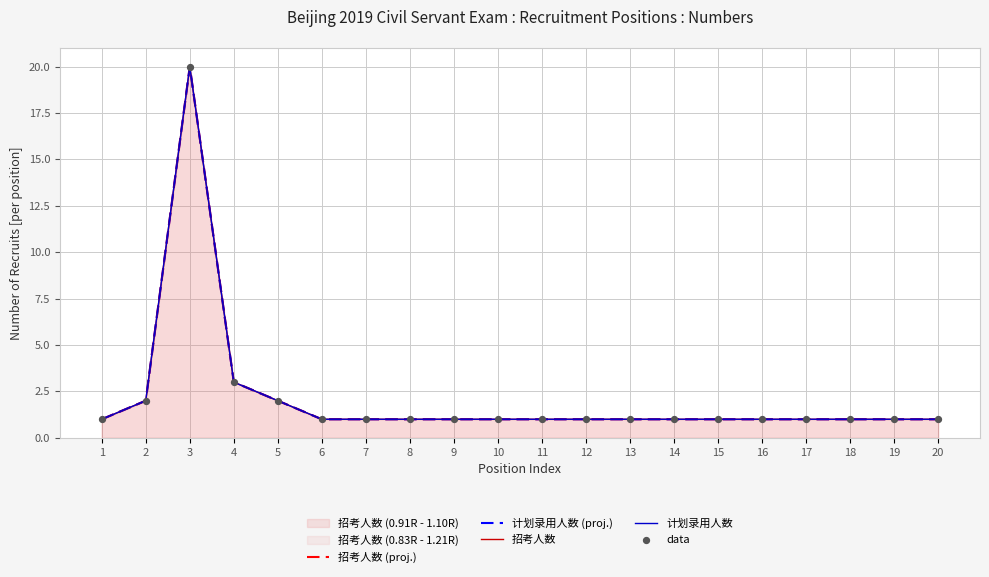

What is the total value across all series at 11?

5